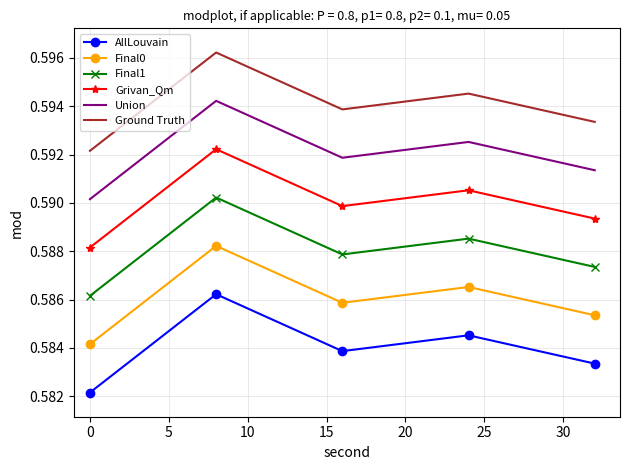

Rank the series by their average value, from highest to lowest.

Ground Truth, Union, Grivan_Qm, Final1, Final0, AllLouvain